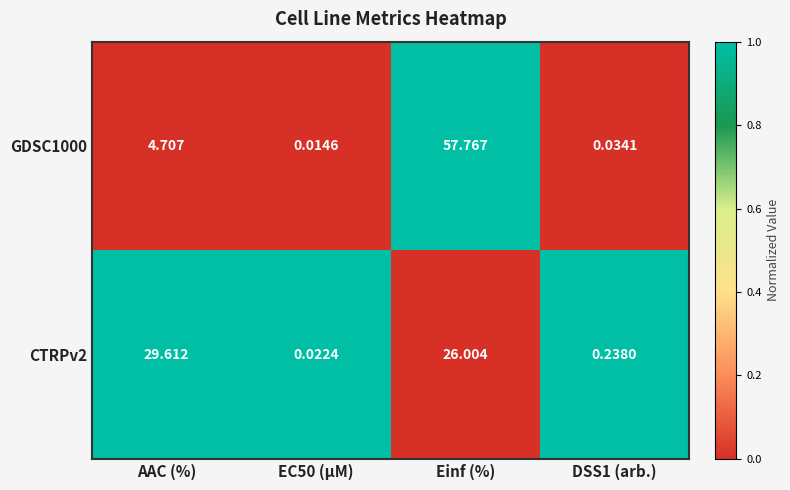

At which label is CTRPv2 closest to 14?

Einf (%)